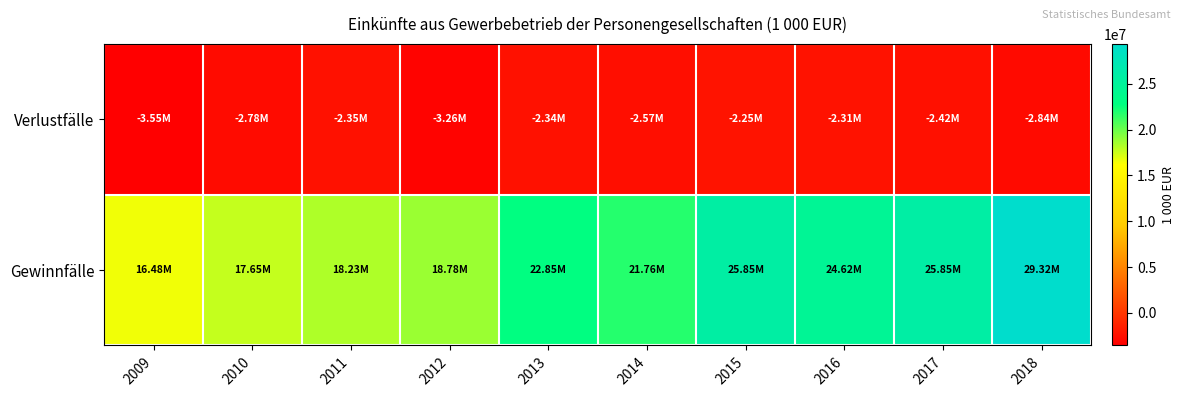

What is the greatest value displayed?

29317735